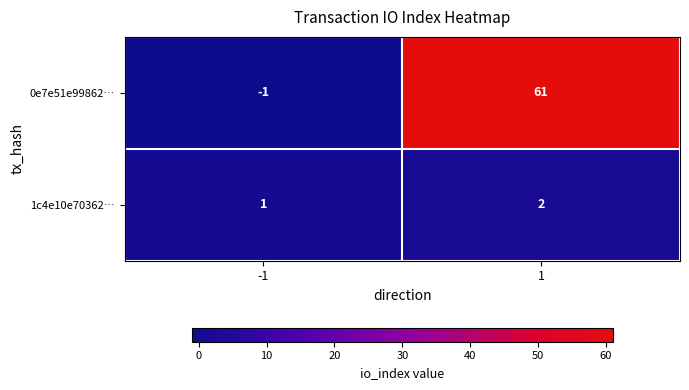

Count the number of categories in the chart.

2